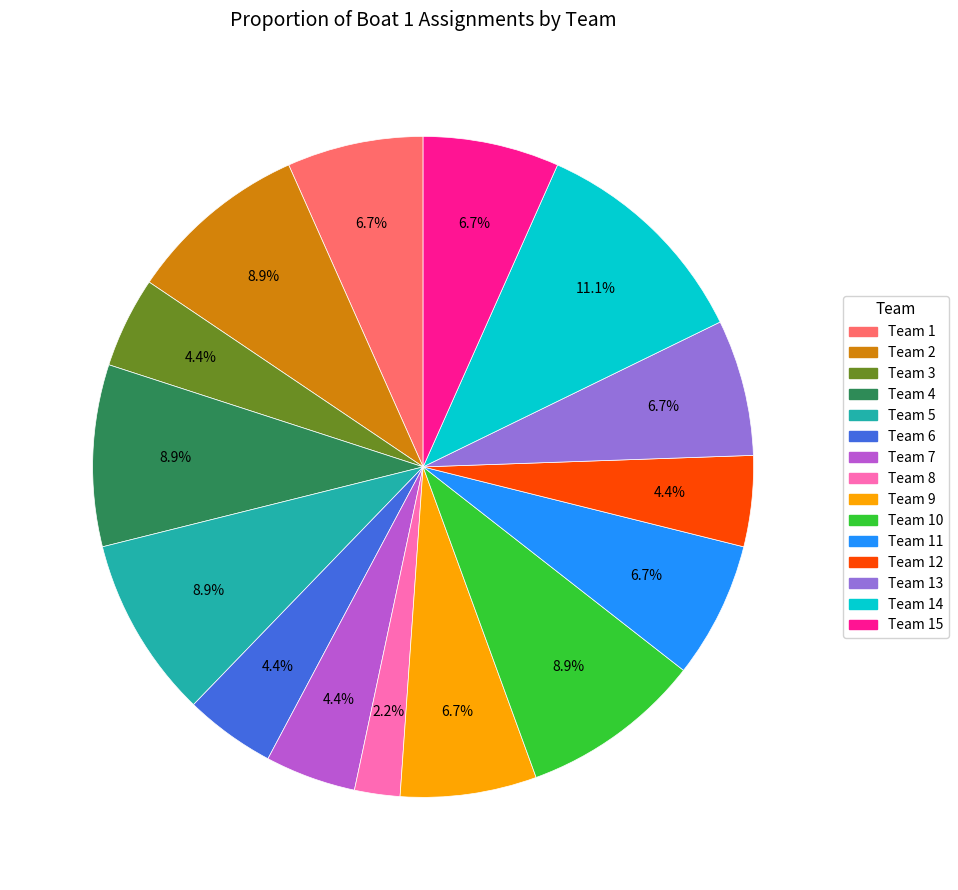

How many slices are in this pie chart?

15